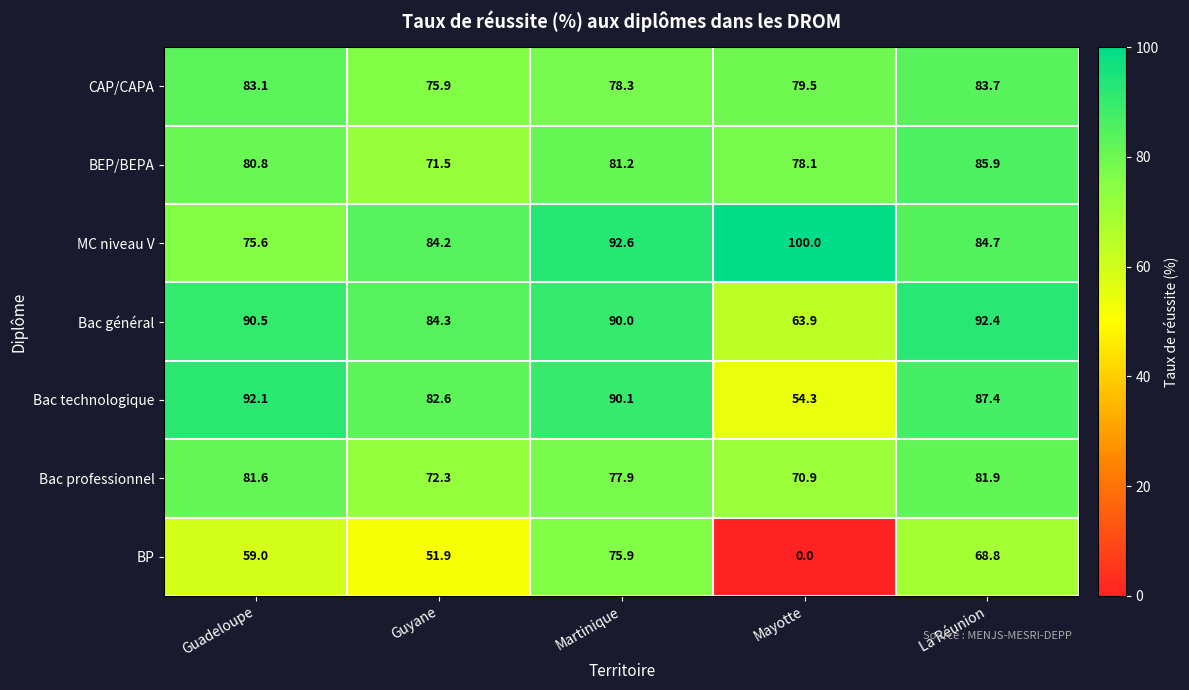

At which category does the chart reach its peak across all series?

Mayotte